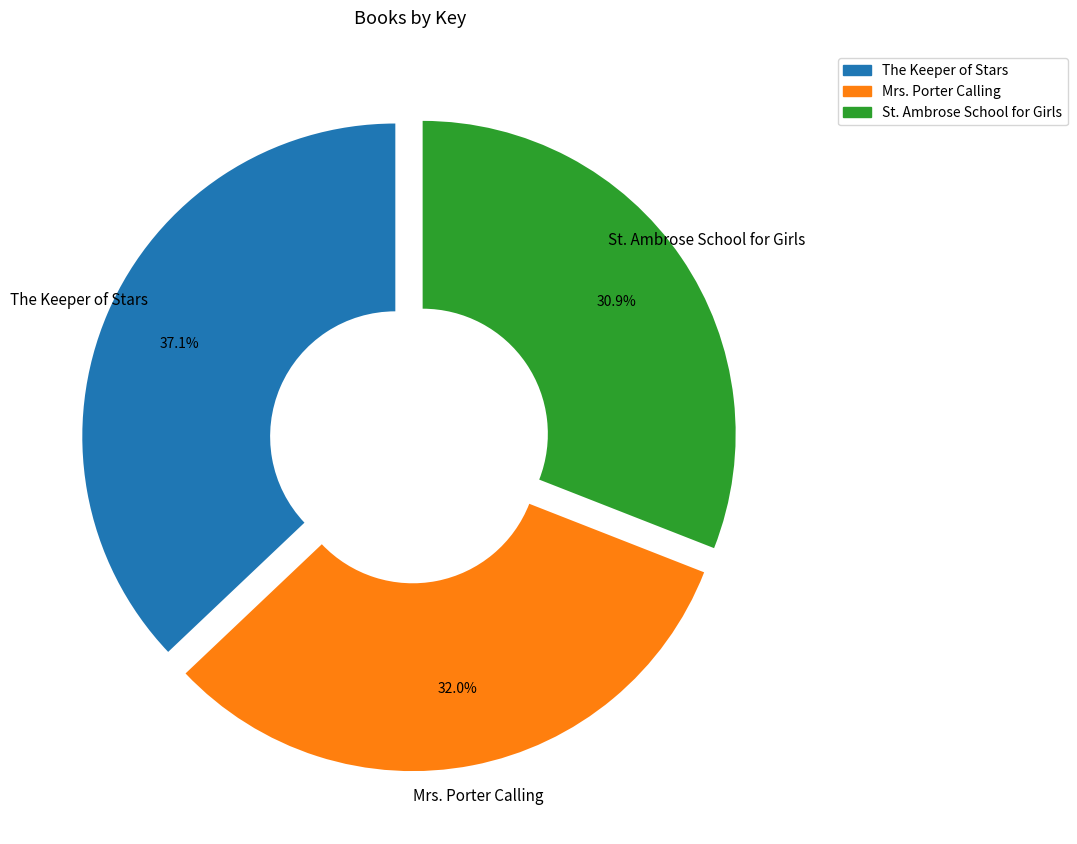

Rank the categories by value from highest to lowest.

The Keeper of Stars, Mrs. Porter Calling, St. Ambrose School for Girls